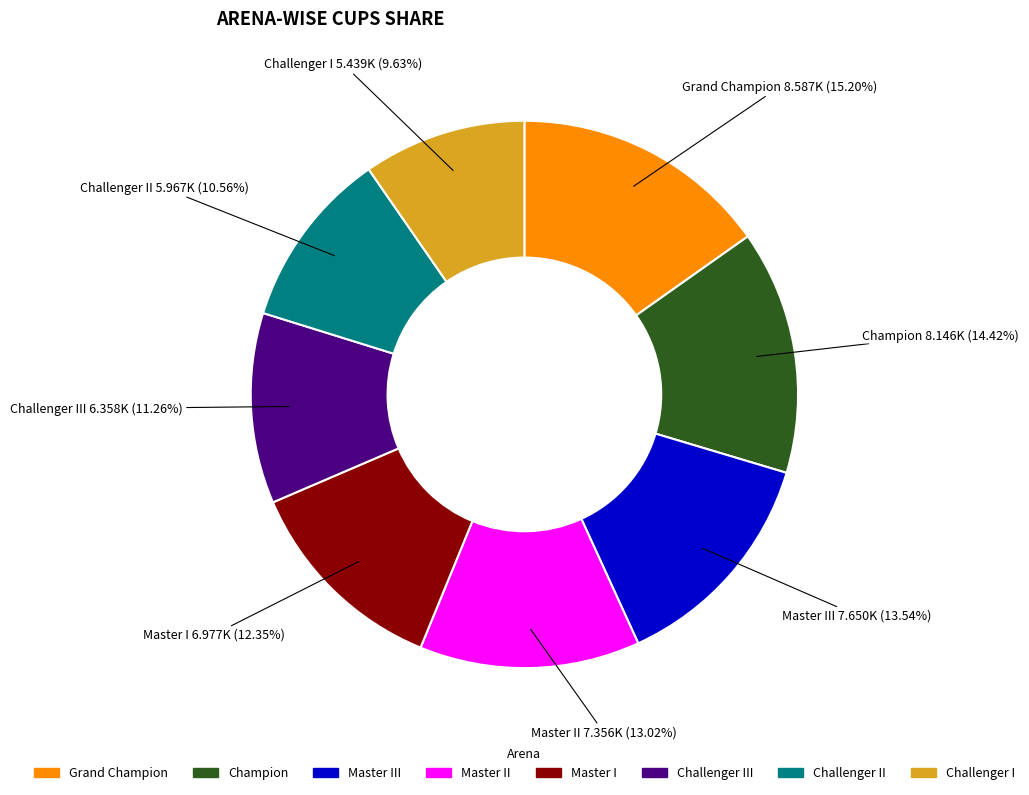

To the nearest percent, what is the difference between the largest and smallest slice percentages?

6%